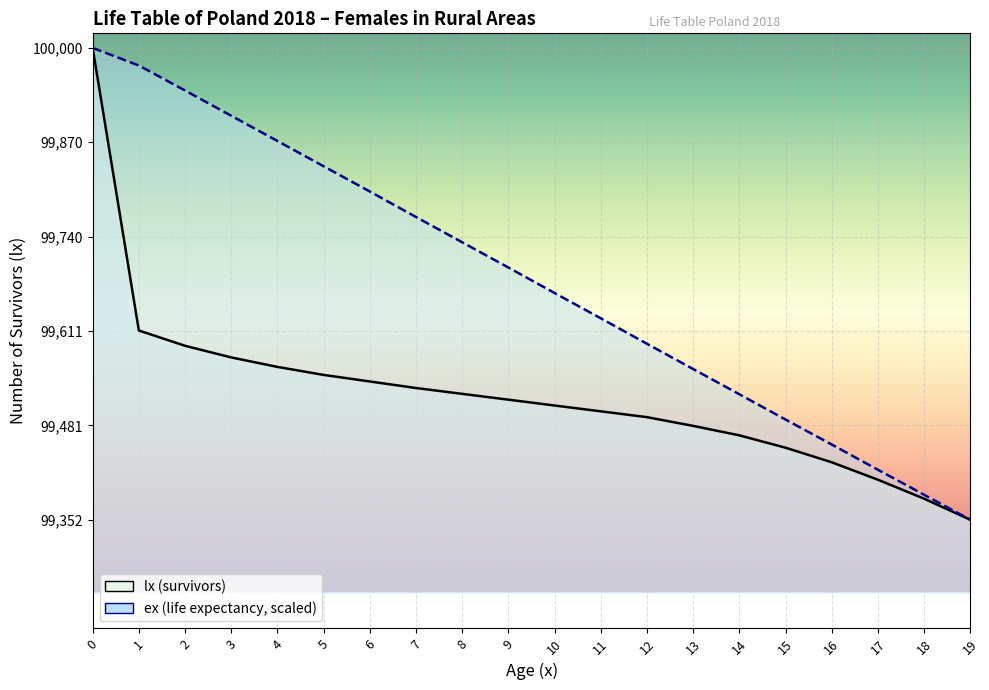

Reading left to right, what are all the values shown in this chart?

lx (survivors): 100000.0	99612.0	99591.0	99575.0	99562.0	99551.0	99542.0	99533.0	99525.0	99517.0	99509.0	99501.0	99493.0	99481.0	99468.0	99451.0	99431.0	99407.0	99381.0	99352.0
ex (life expectancy): 100000.0	99975.8	99941.5	99906.8	99872.2	99837.5	99802.8	99767.8	99733.1	99698.4	99663.4	99628.7	99593.7	99559.0	99524.3	99489.7	99455.3	99420.7	99386.3	99352.0